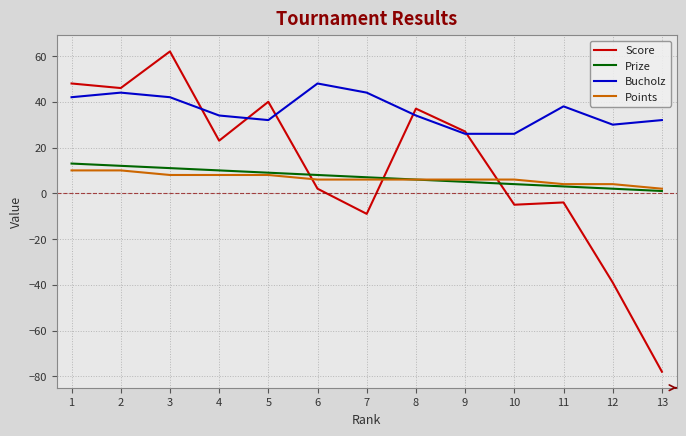

Which series has the largest total across all categories?

Bucholz